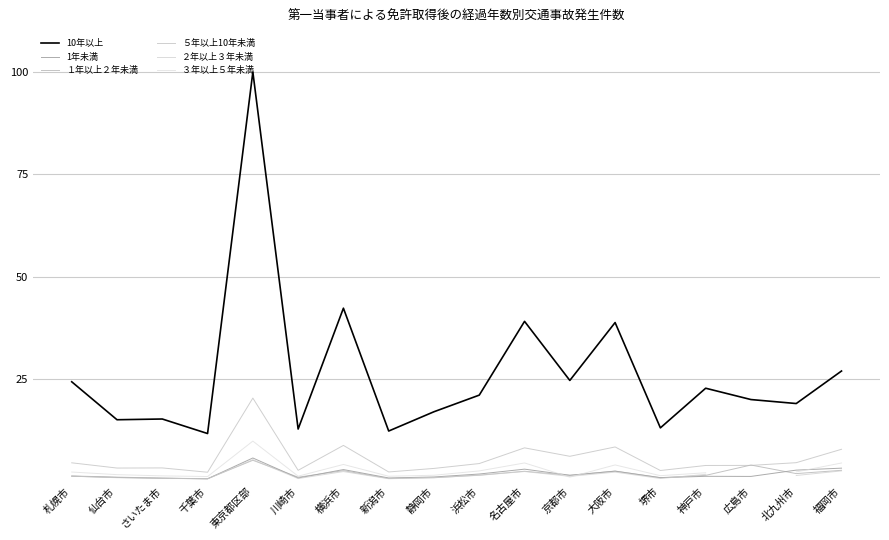

What is the total value across all series at さいたま市?

22.1